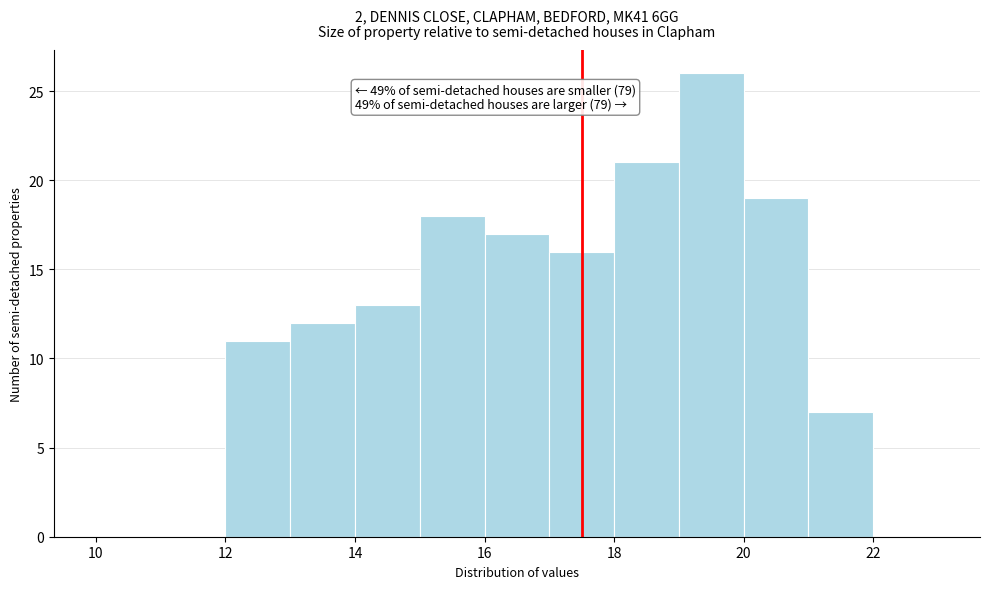

Over which range of the x-axis is the bar tallest?

19 to 20